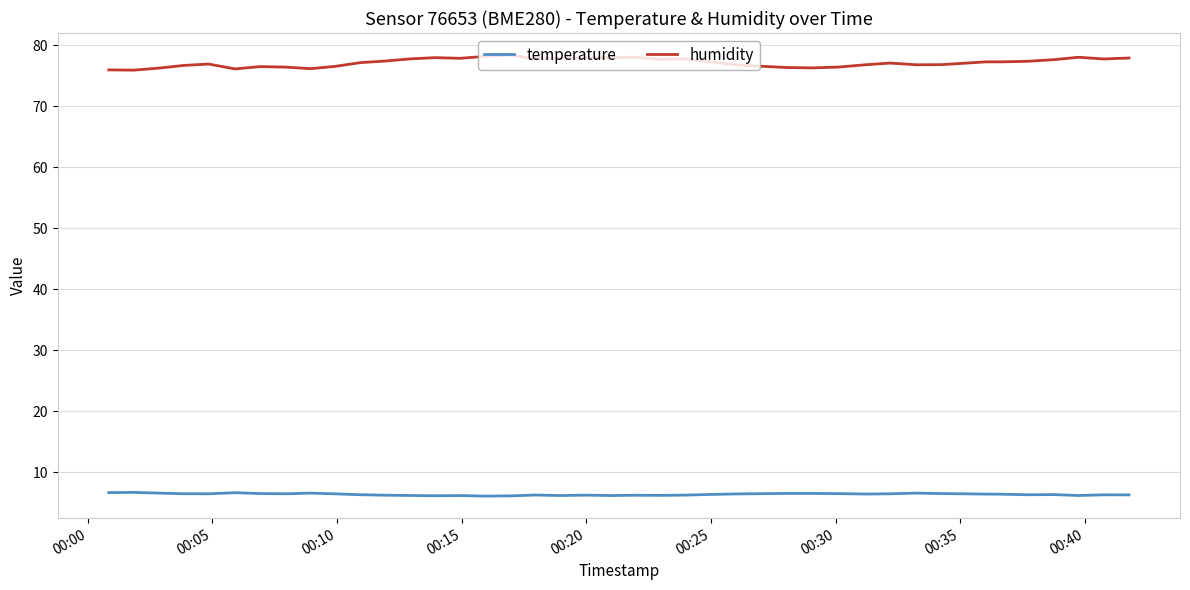

What is the smallest value displayed?

6.1